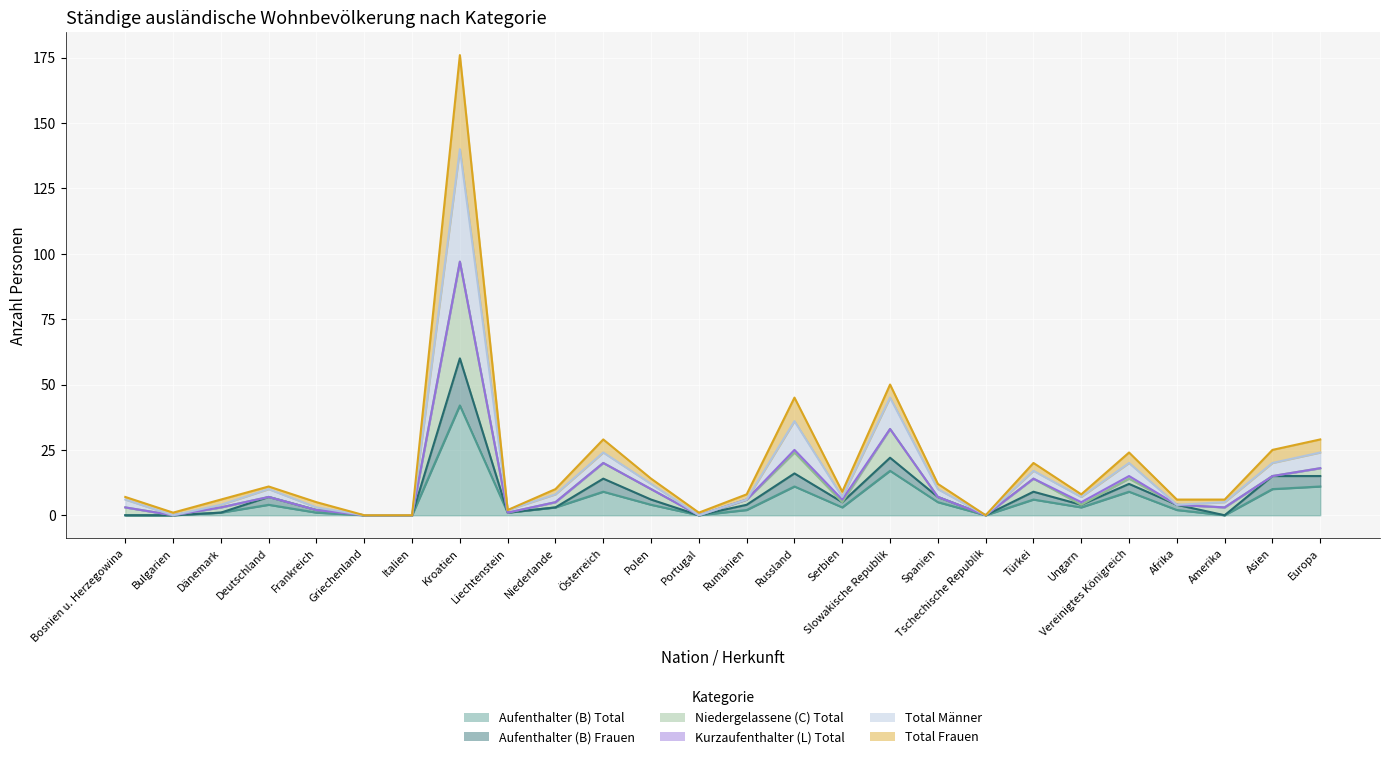

True or false: Aufenthalter (B) Total and Total Männer intersect in this chart.

False